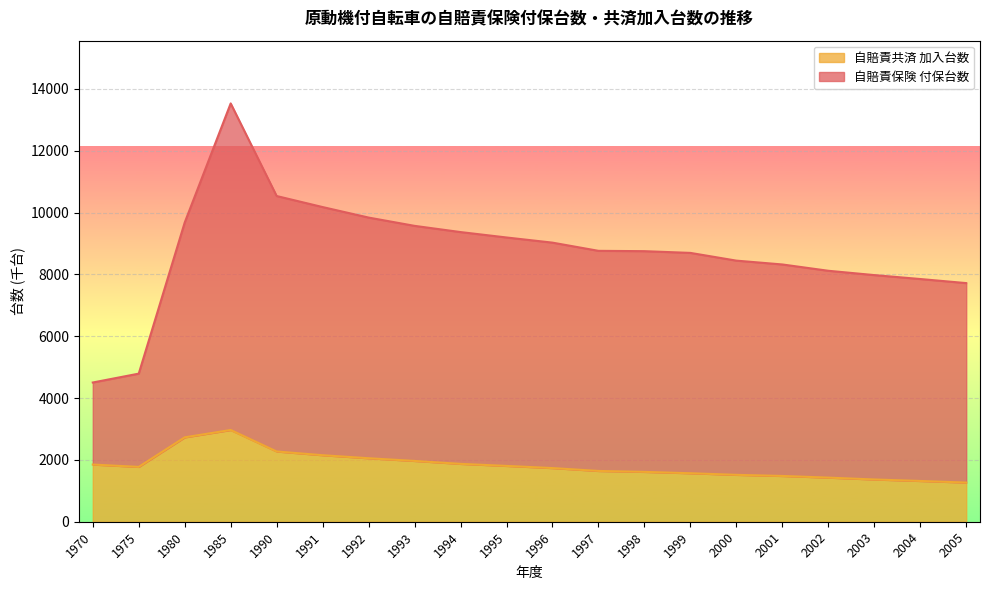

How many interior local valleys (lower than both neighbors) does the data have?

1